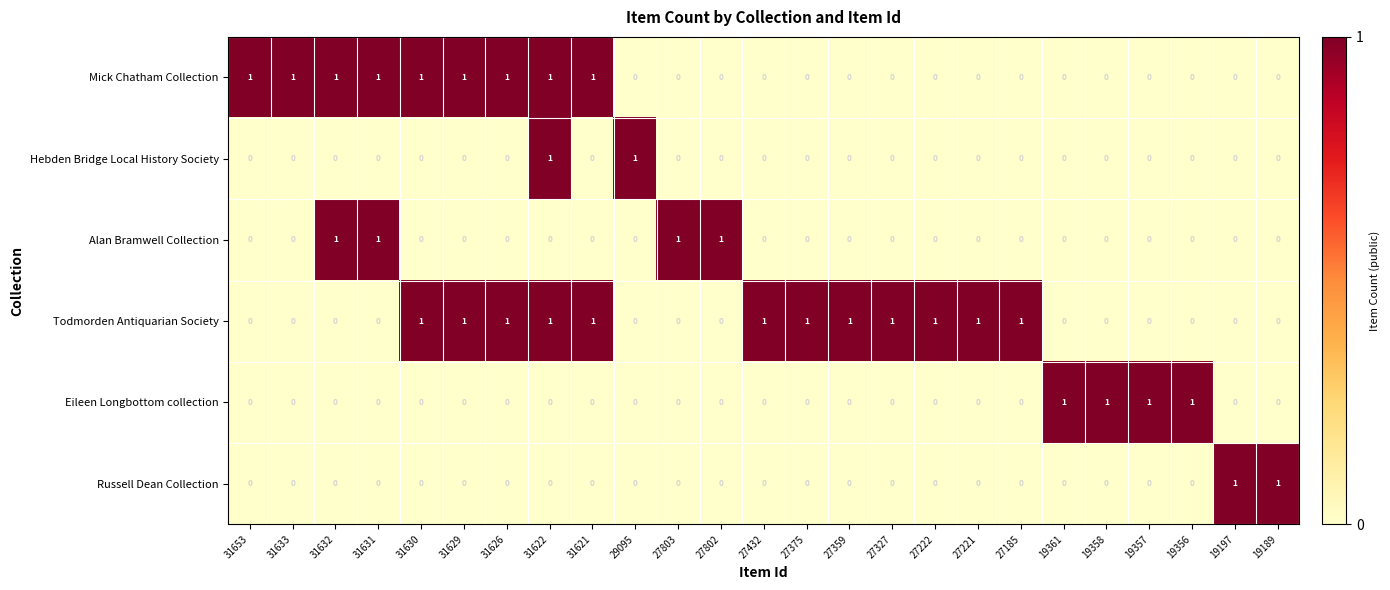

What is the total value across all series at 27375?

1